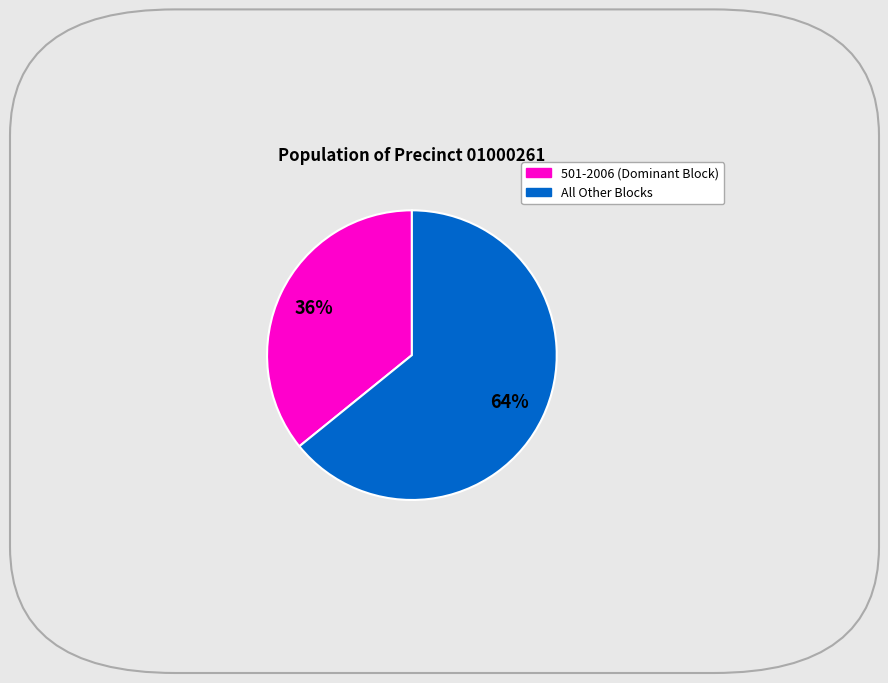

Is there a majority slice in this chart?

Yes